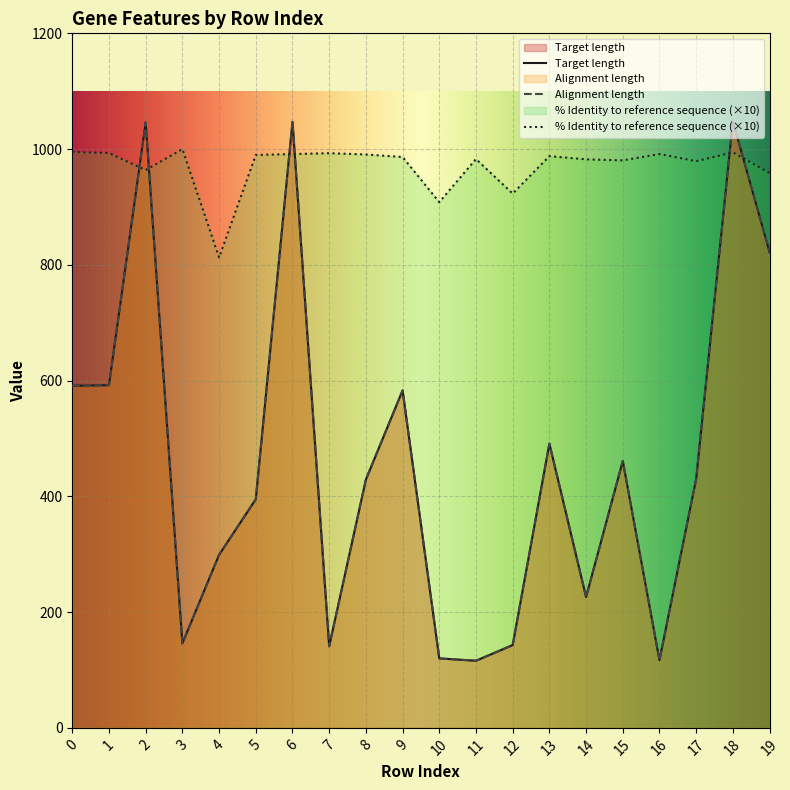

What is the lowest value of the Target length series?

116.0